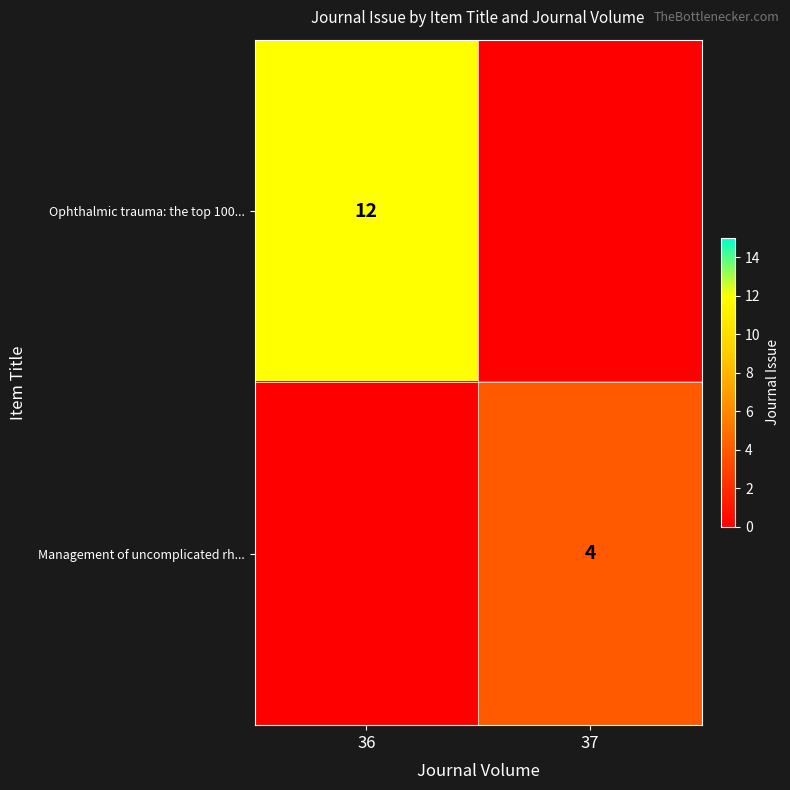

How many categories are shown in the chart?

2